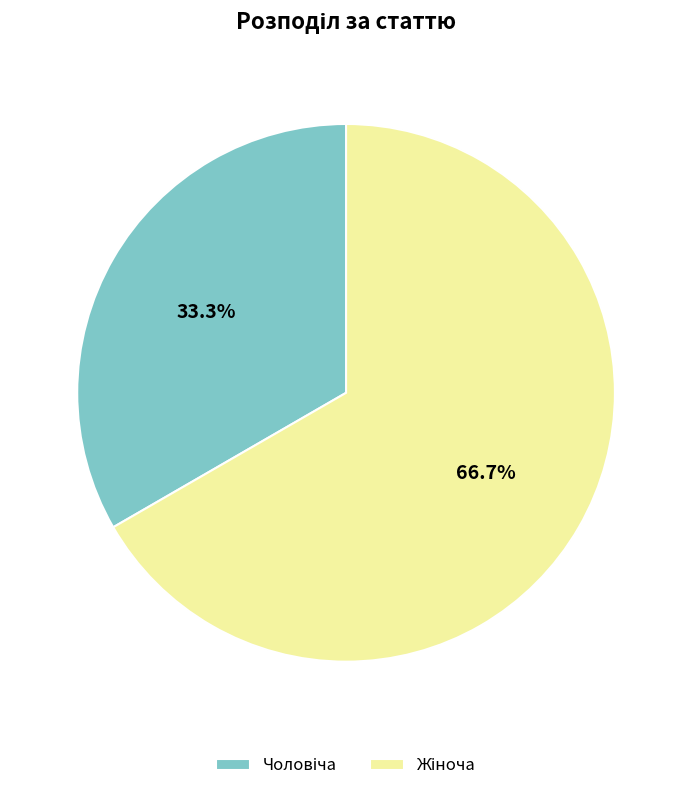

Is there any slice that represents more than half of the pie?

Yes